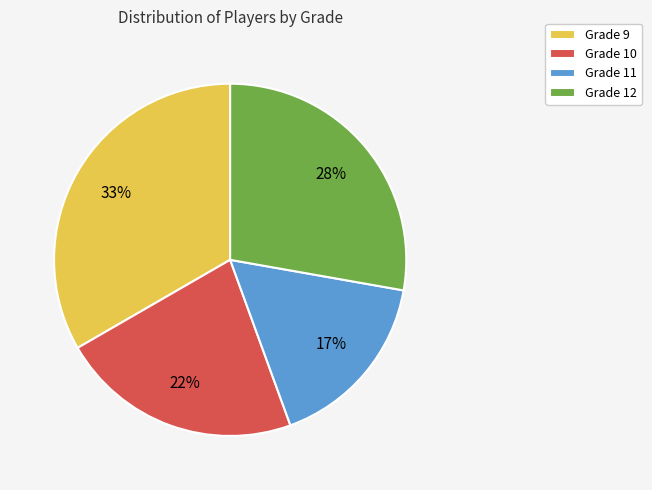

To the nearest percent, what is the average slice percentage?

25%